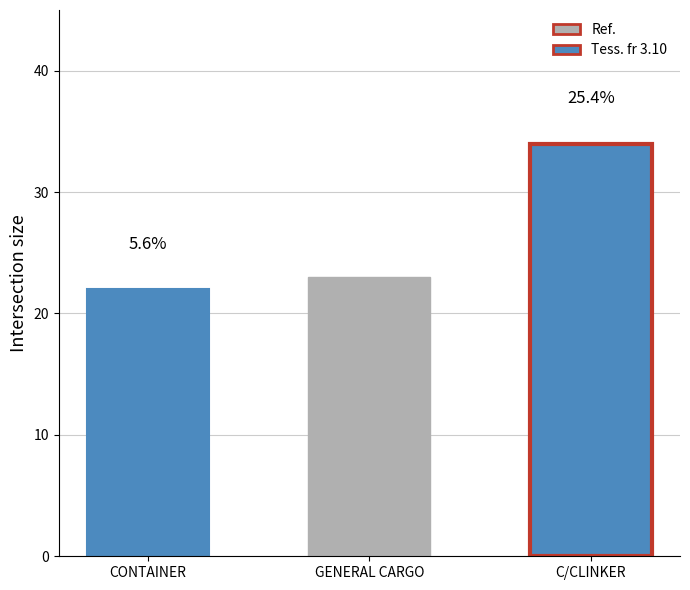

Reading right to left, extract all data points from this chart.

C/CLINKER=34	GENERAL CARGO=23	CONTAINER=22